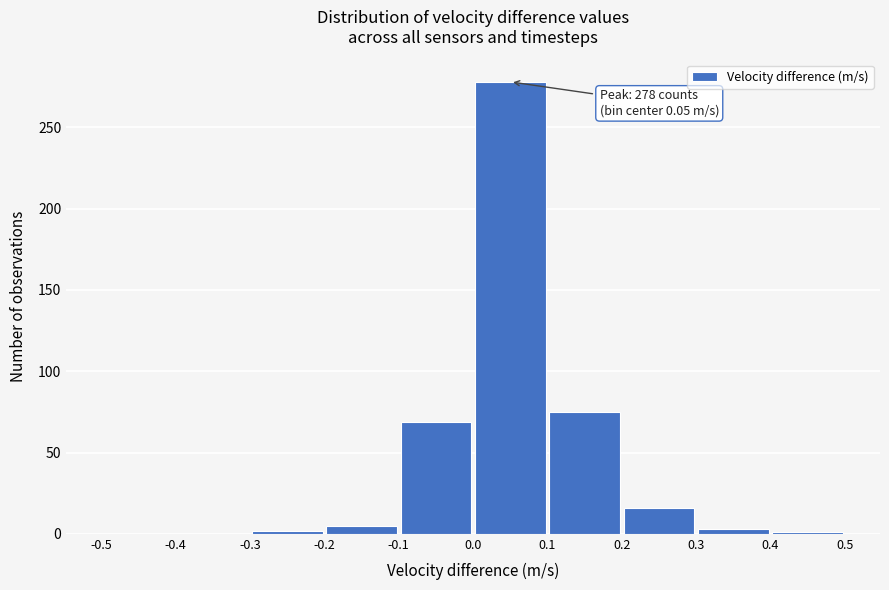

Which range on the x-axis has the tallest bar?

0.0 to 0.1